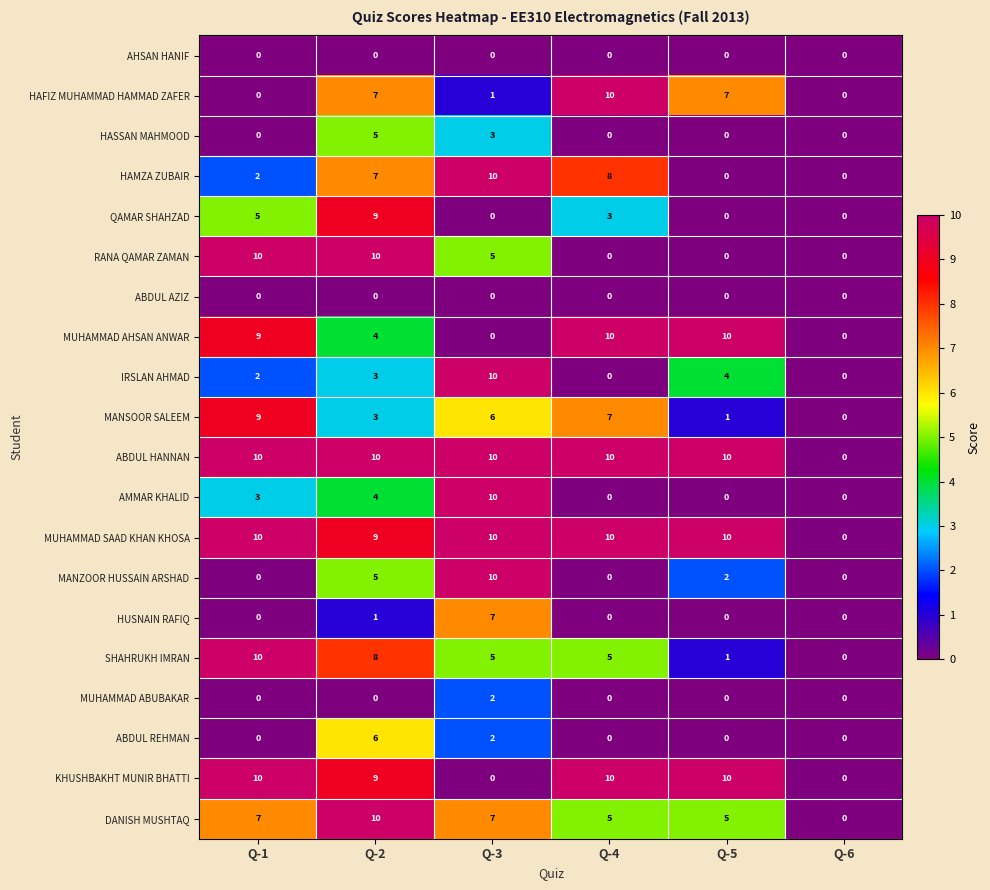

The AMMAR KHALID series shows 5 at Q-1. True or false?

False